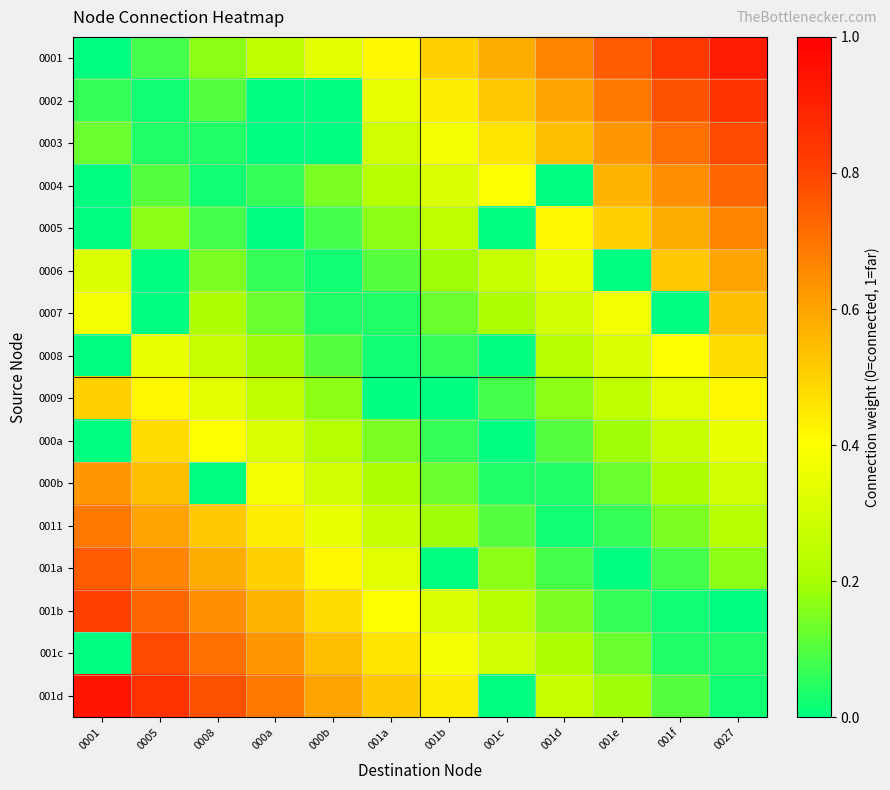

Which series has the largest range (max minus min)?

001d